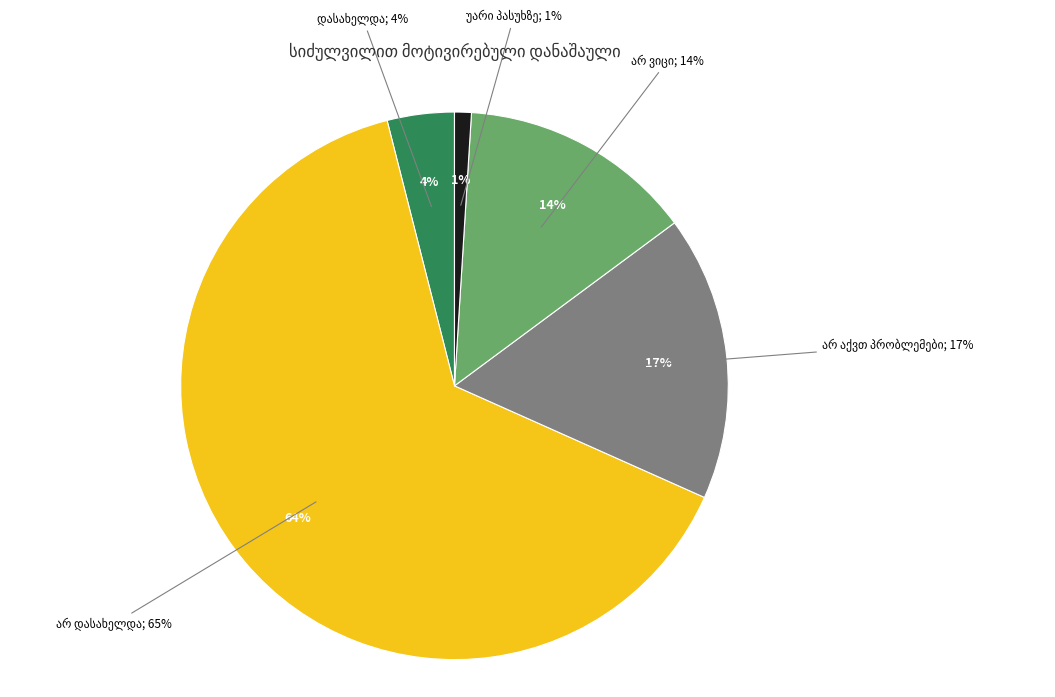

To the nearest percent, what portion does არ დასახელდა represent?

64%